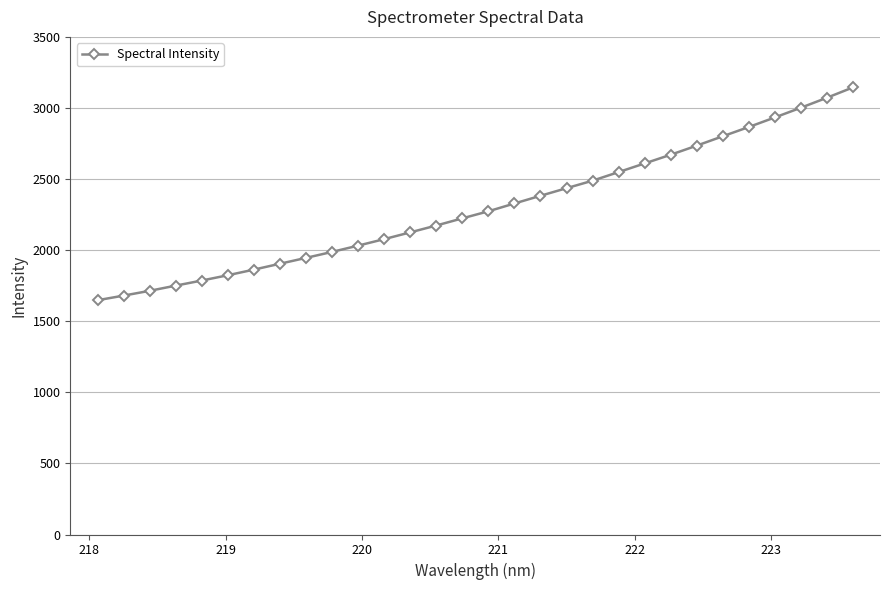

Reading right to left, what are all the values shown in this chart?

3144.1	3071.5	3001.4	2933.1	2865.9	2800.8	2734.9	2671.0	2609.9	2549.1	2488.5	2435.8	2382.4	2328.3	2273.4	2223.8	2173.4	2125.2	2077.5	2032.0	1987.7	1945.7	1904.6	1863.2	1823.7	1786.4	1750.5	1714.1	1680.3	1647.9